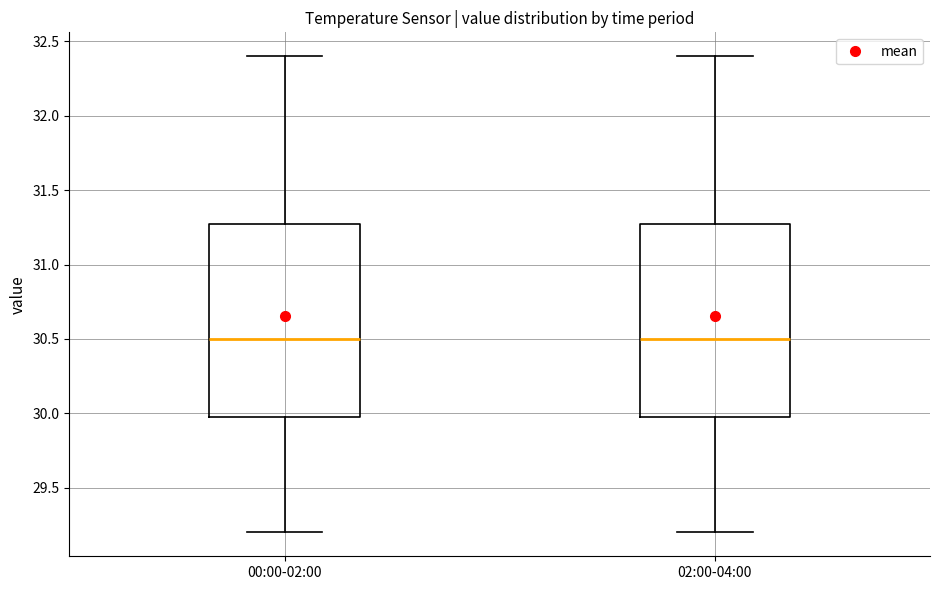

Where is the lower edge of the box for 02:00-04:00 on the y-axis? The values are not printed on the chart, so give them approximately, as read against the axis.

30.0